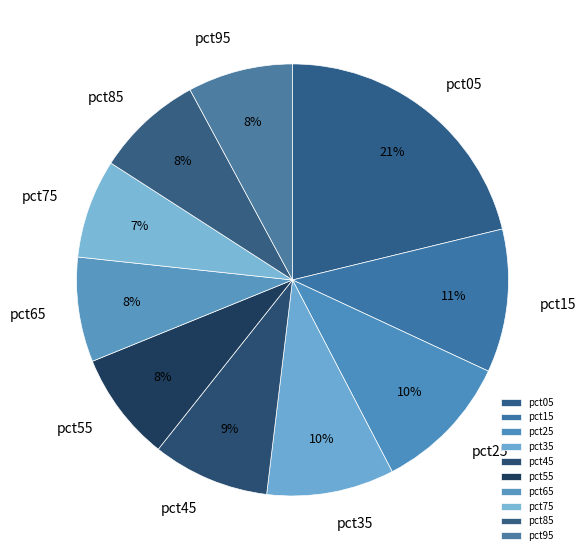

To the nearest percent, what percentage of the pie is pct25?

10%